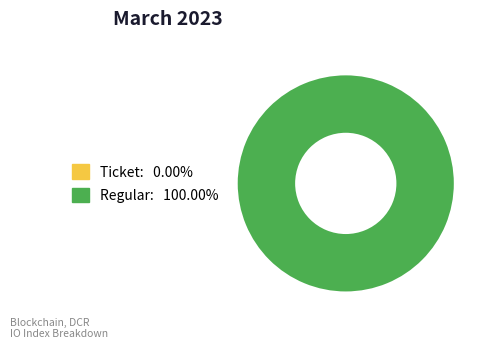

Which slice is the largest?

Regular (direction=1)